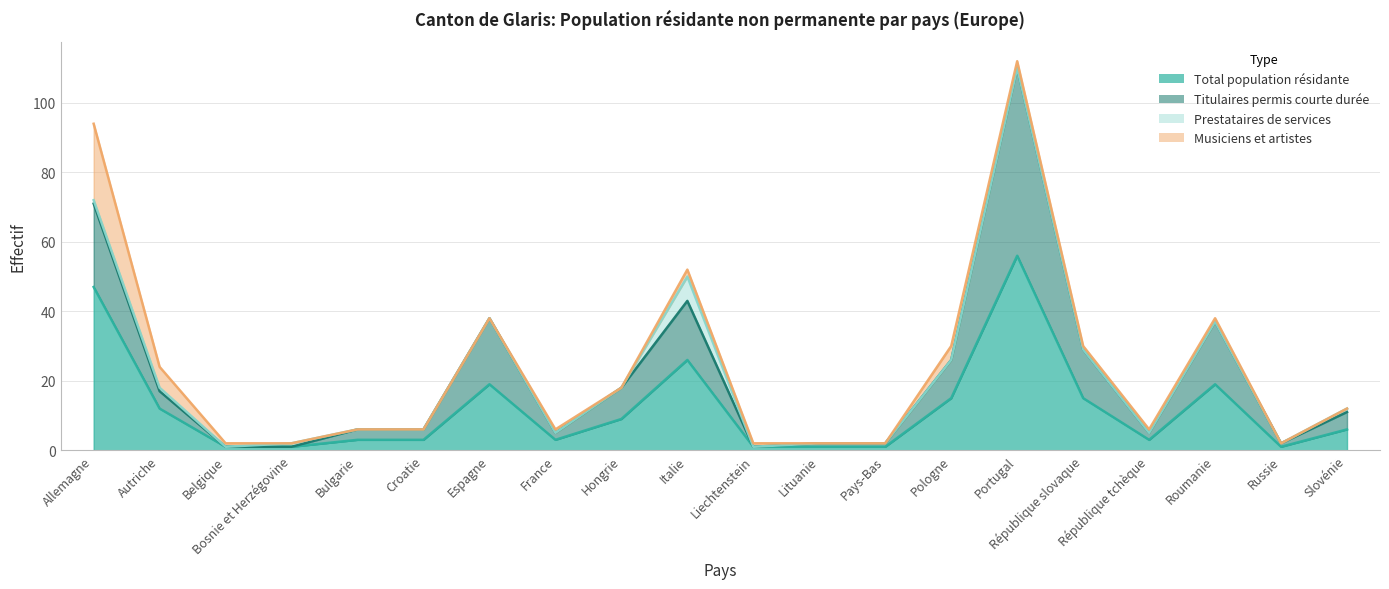

What is the total value across all series at Lituanie?

3